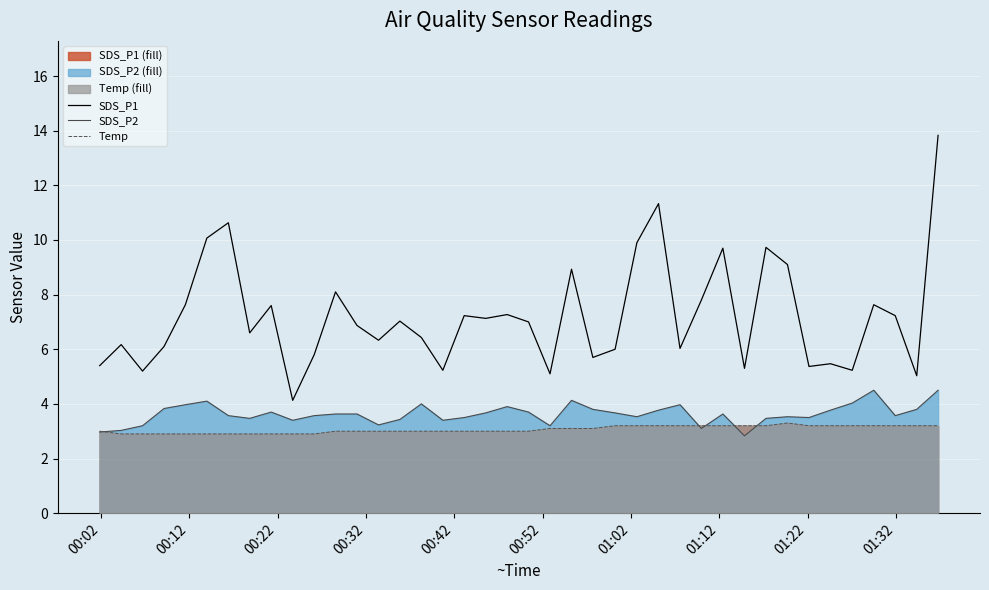

True or false: SDS_P1 and SDS_P2 cross at least once.

False